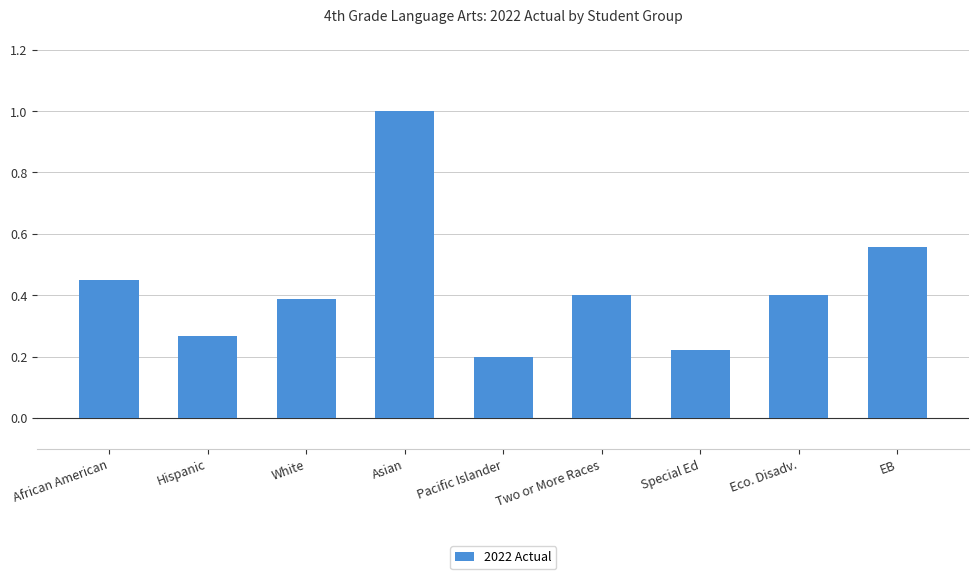

What is the change in value from Hispanic to White?

+0.1